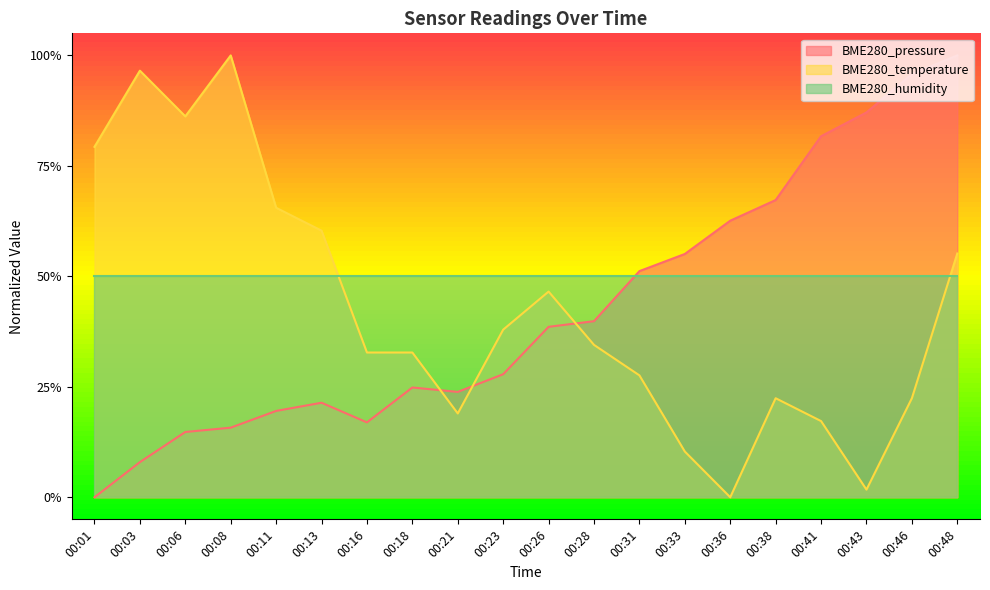

In BME280_temperature, how many points are lower than both neighbors (excluding endpoints)?

4